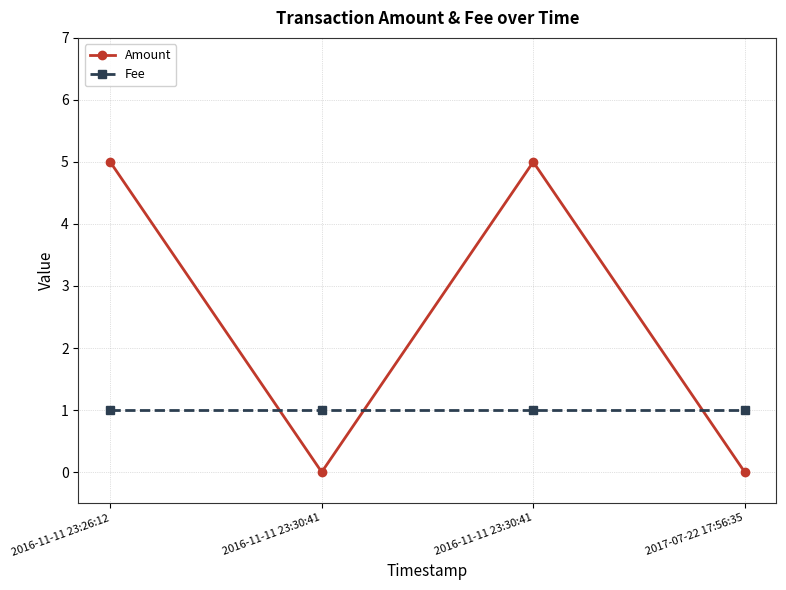

Which category has the highest value in the Fee series?

2016-11-11 23:26:12